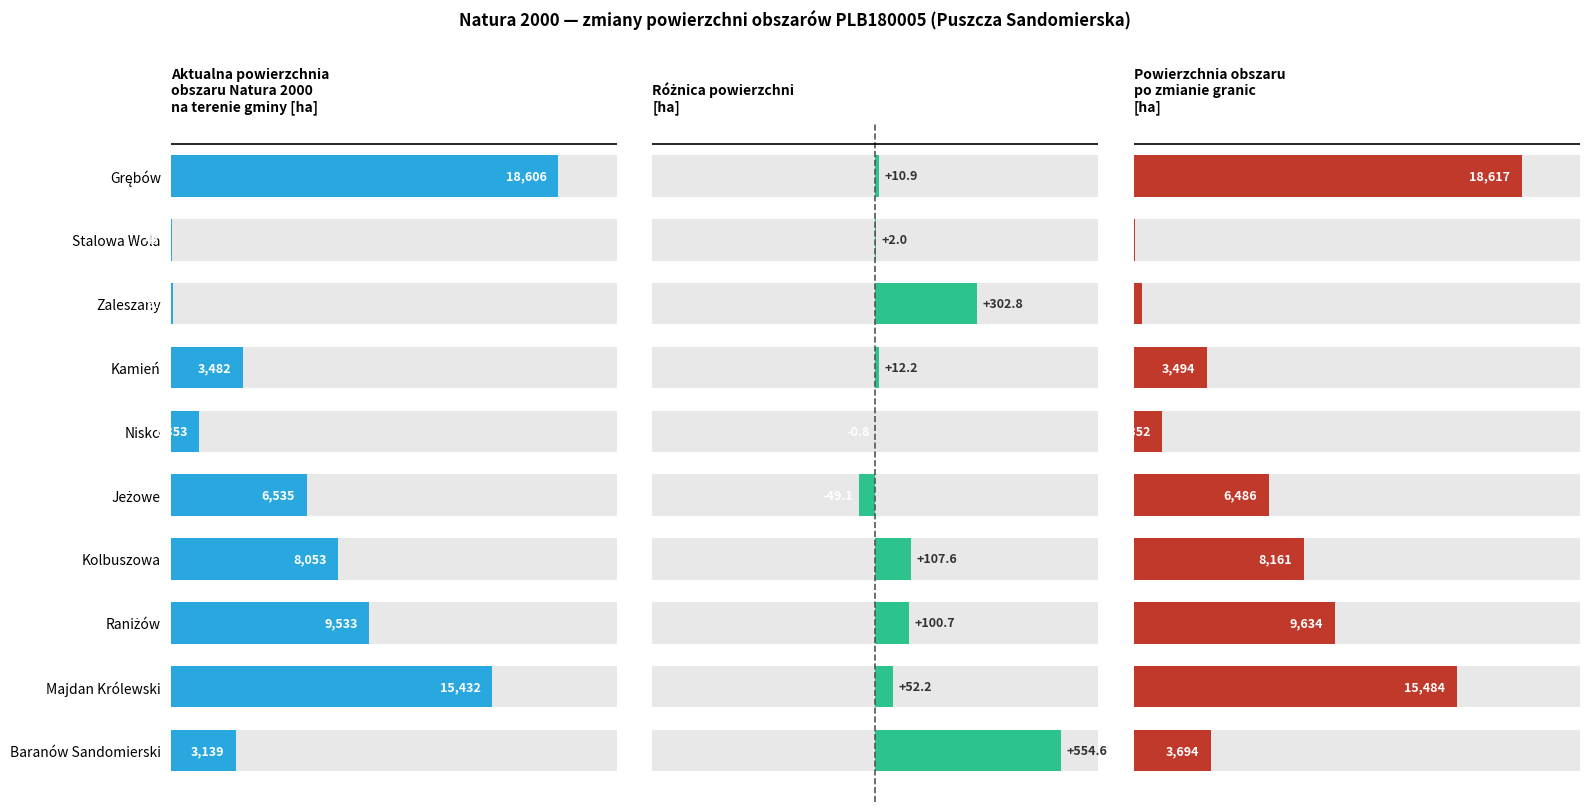

What are all the series names shown in the legend?

Aktualna powierzchnia [ha], Różnica [ha], Powierzchnia po zmianie [ha]